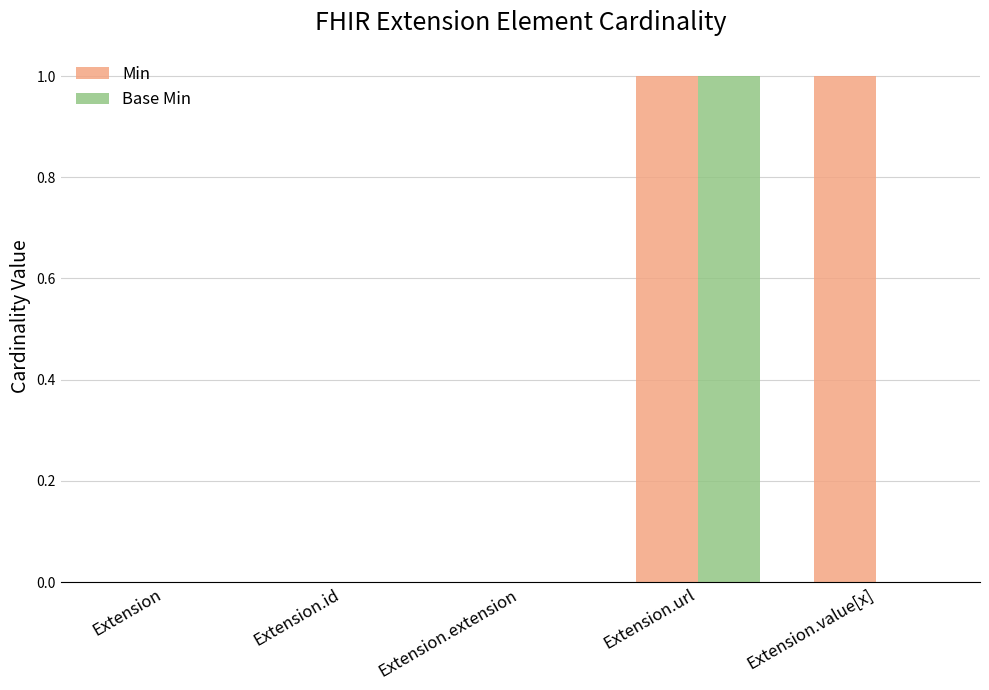

What is the sum of all Base Min values?

1